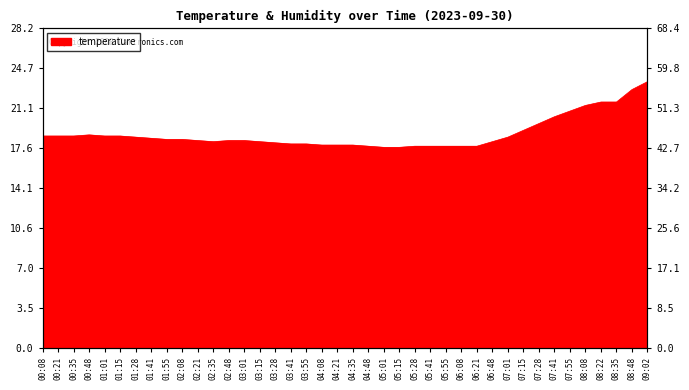

Rank the categories by value from lowest to highest.

05:01, 05:15, 04:48, 05:28, 05:41, 05:55, 06:08, 06:21, 04:08, 04:21, 04:35, 03:41, 03:55, 03:28, 02:35, 03:15, 06:48, 02:21, 02:48, 03:01, 01:55, 02:08, 01:41, 01:28, 07:01, 00:08, 00:21, 00:35, 01:01, 01:15, 00:48, 07:15, 07:28, 07:41, 07:55, 08:08, 08:22, 08:35, 08:48, 09:02